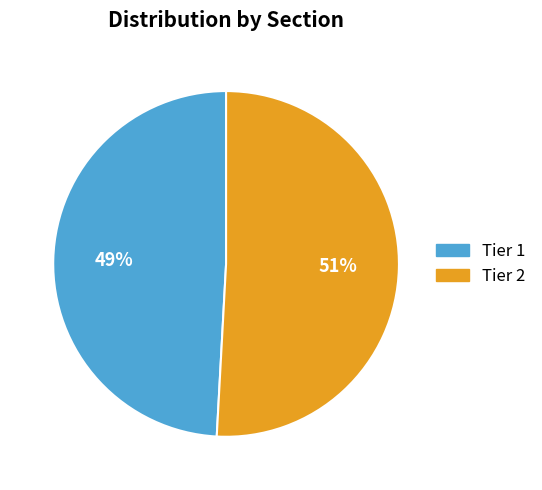

True or false: Tier 1 accounts for 62% of the total.

False